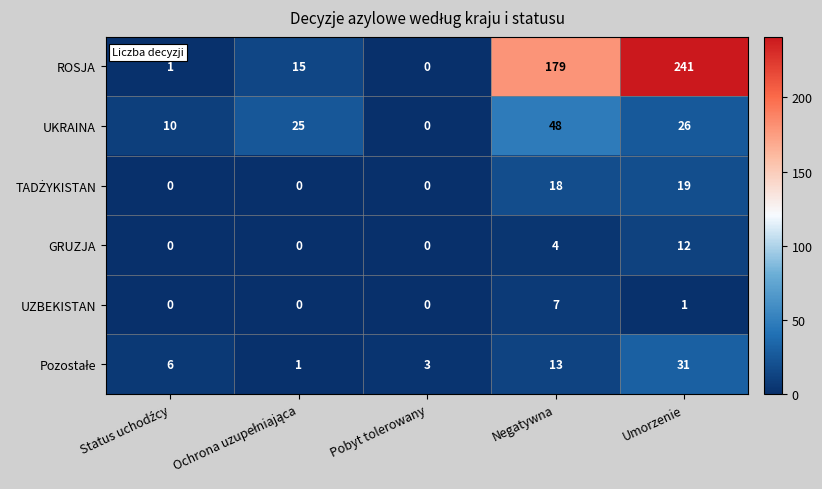

Which series has the widest spread of values?

ROSJA